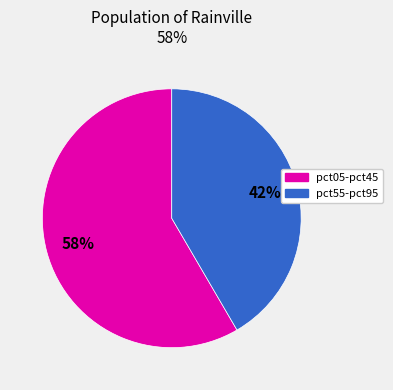

Which slice represents more than half of the pie?

pct05-pct45